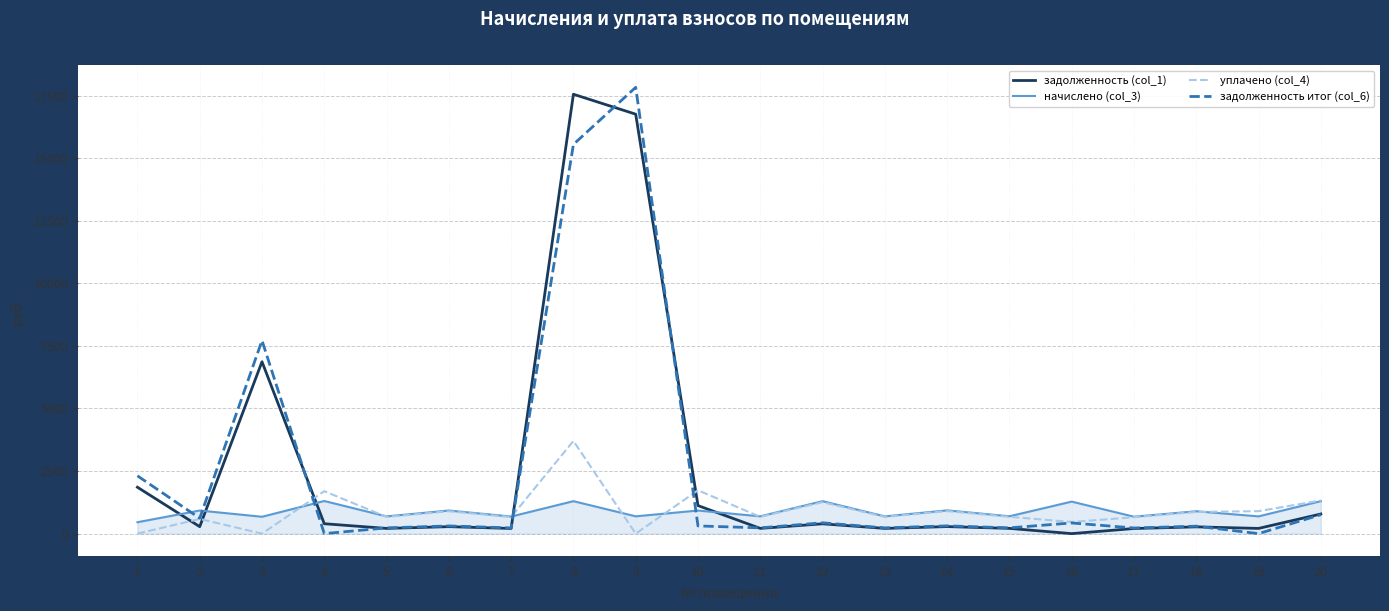

Is it true that задолженность (col_1) equals 270.4 at 18?

True